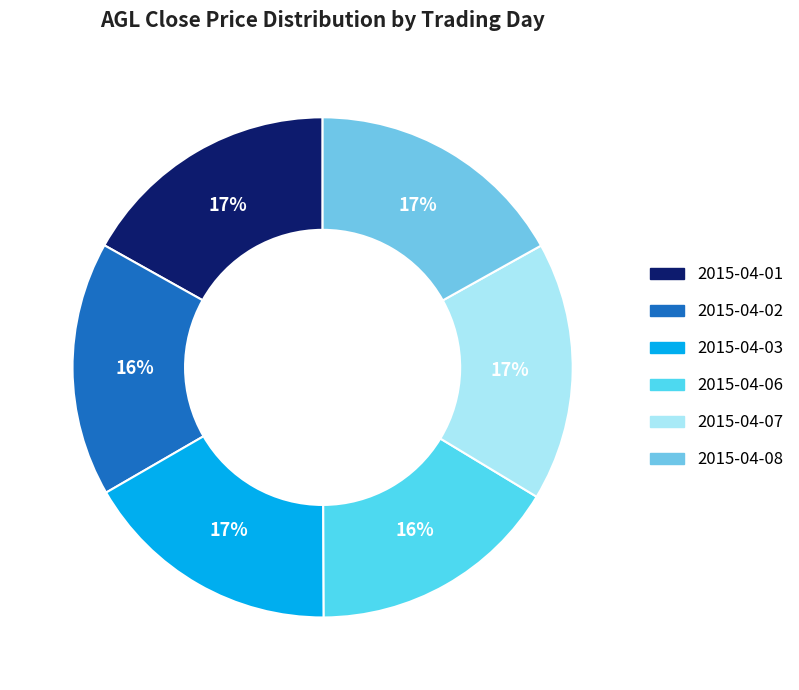

True or false: 2015-04-01 accounts for 17% of the total.

True